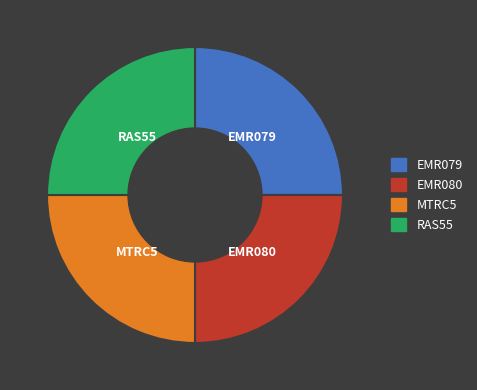

Is there a majority slice in this chart?

No